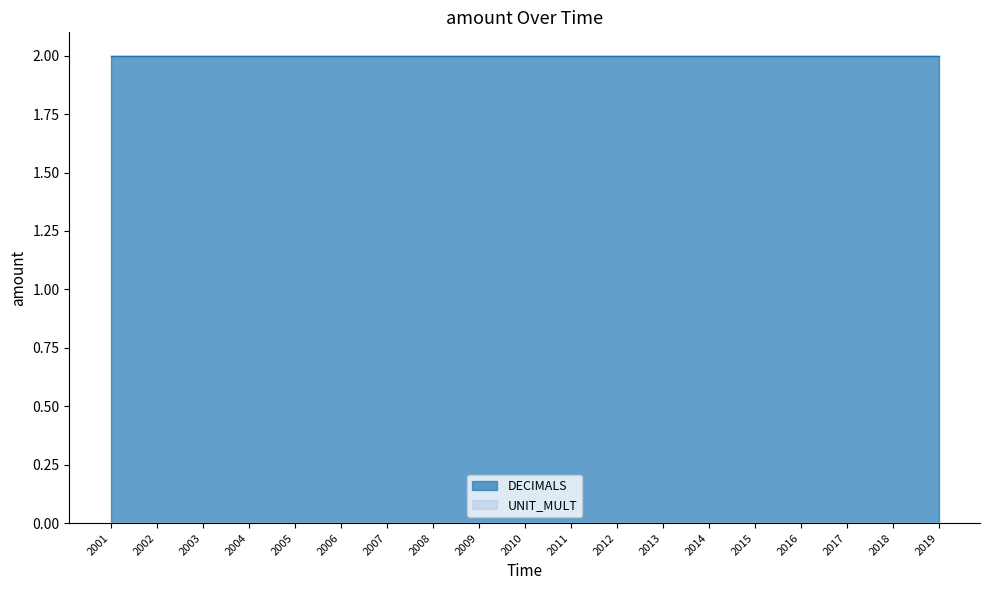

List the labels in order of DECIMALS value, largest first.

2001, 2002, 2003, 2004, 2005, 2006, 2007, 2008, 2009, 2010, 2011, 2012, 2013, 2014, 2015, 2016, 2017, 2018, 2019